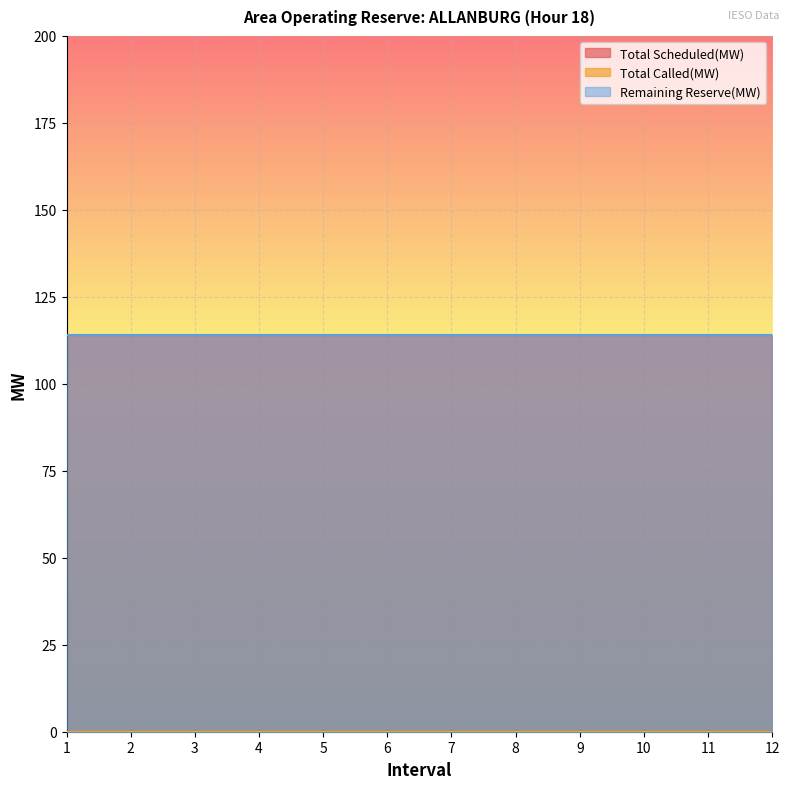

The Remaining Reserve(MW) series shows 189 at 6. True or false?

False